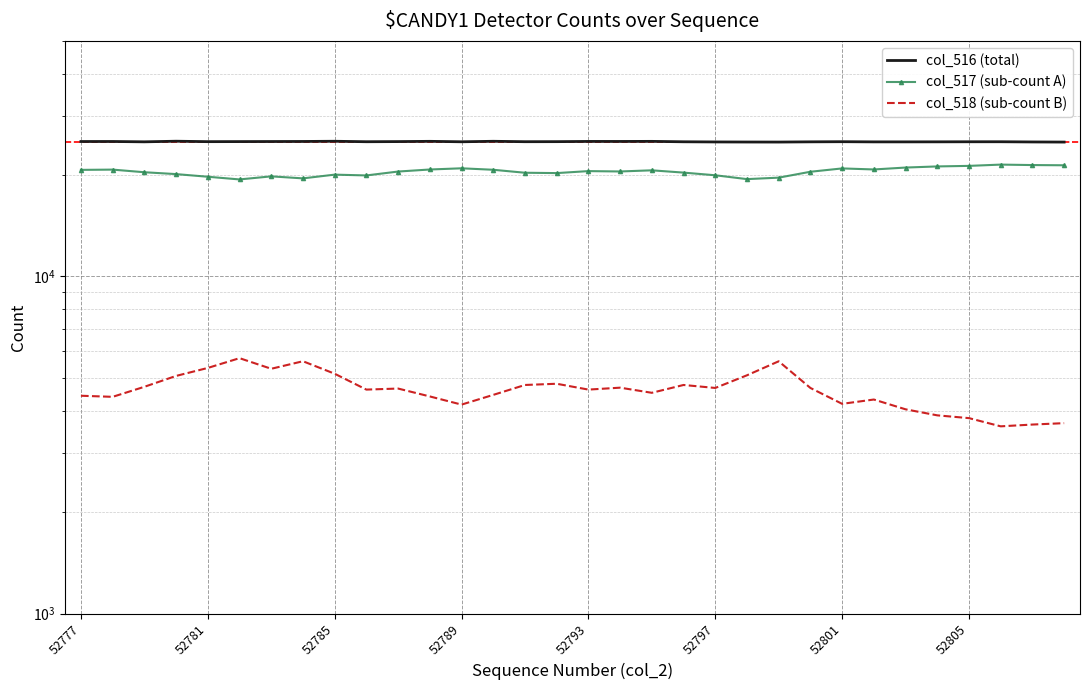

List the series in order of their peak value, lowest first.

col_518 (sub-count B), col_517 (sub-count A), col_516 (total)